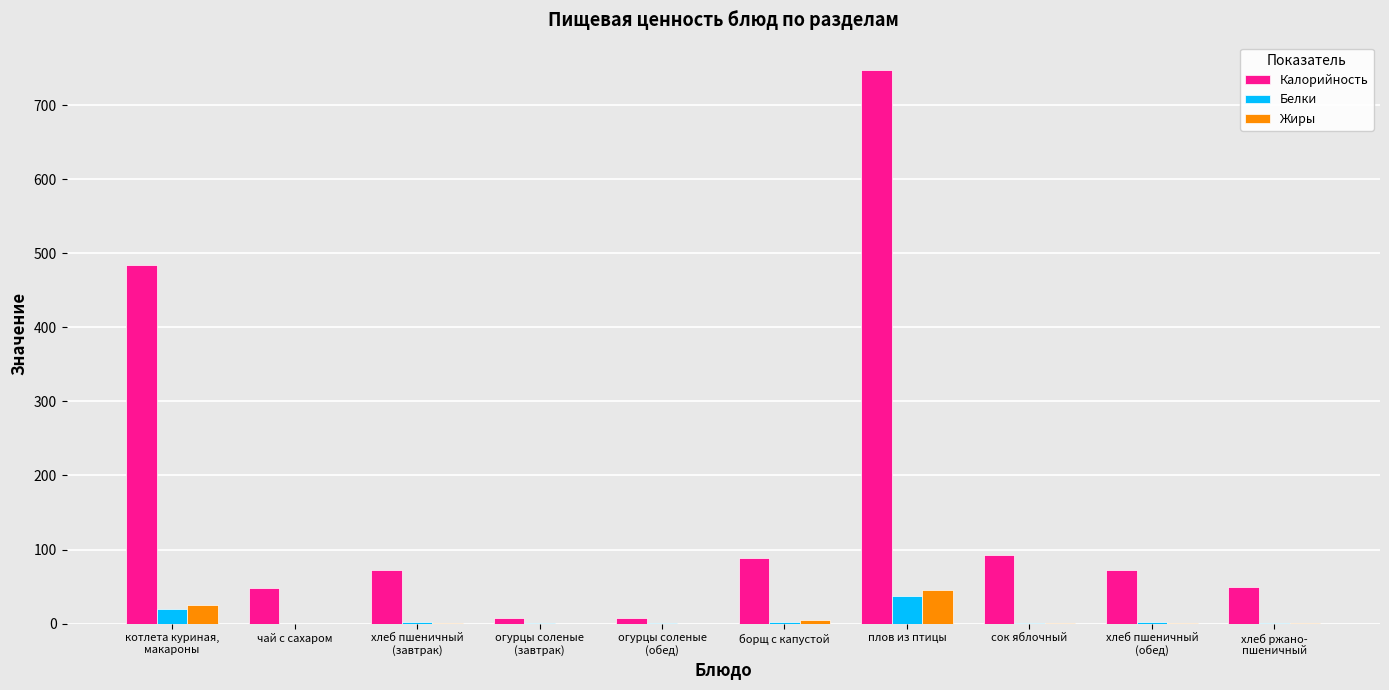

What is the maximum value for Белки?

37.2